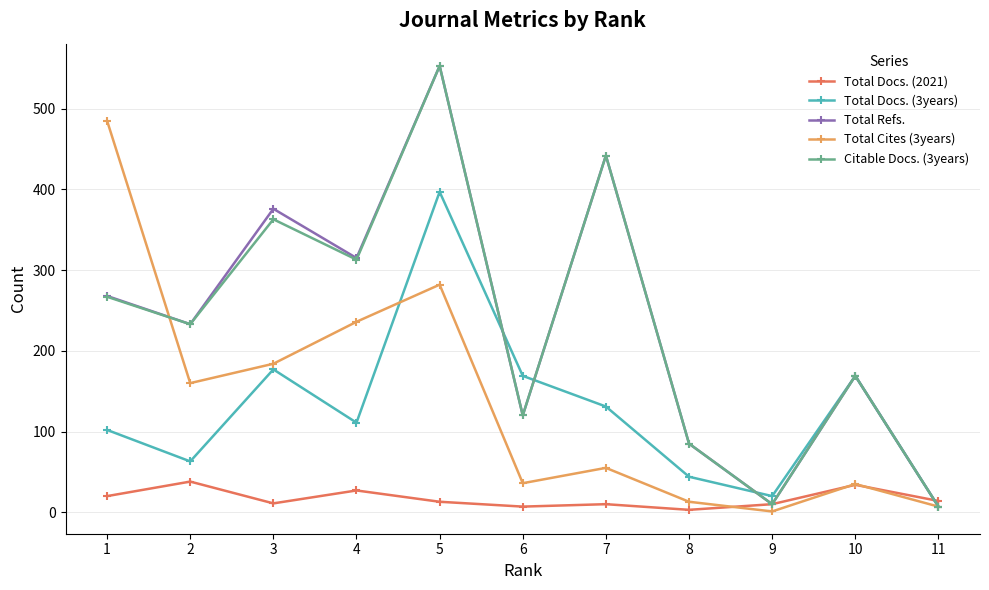

True or false: Citable Docs. (3years) and Total Cites (3years) cross at least once.

True